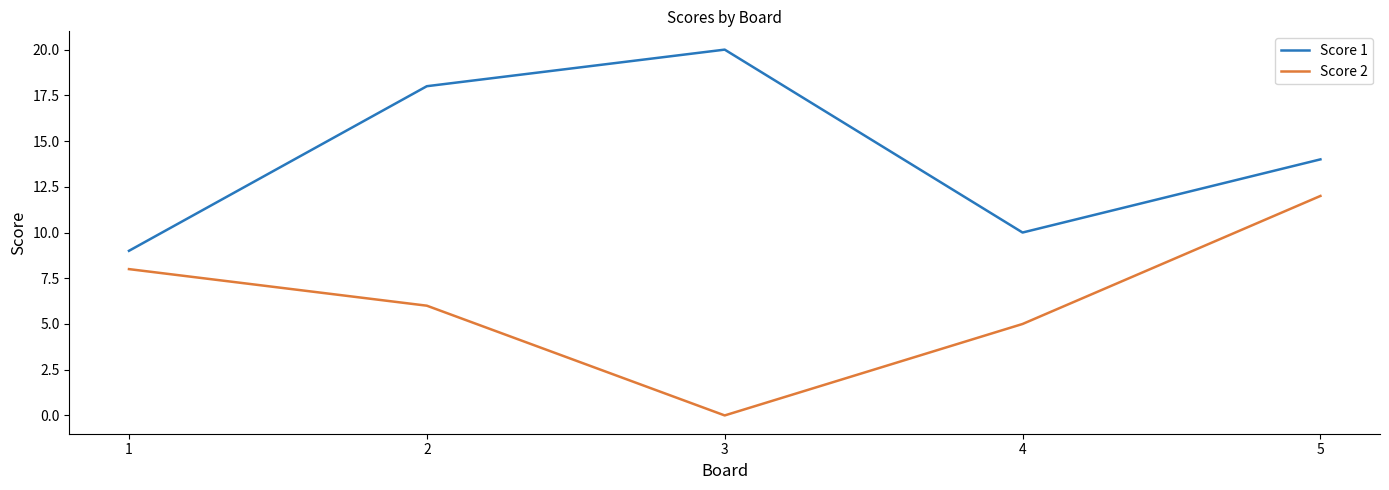

What is the maximum value shown in the chart?

20